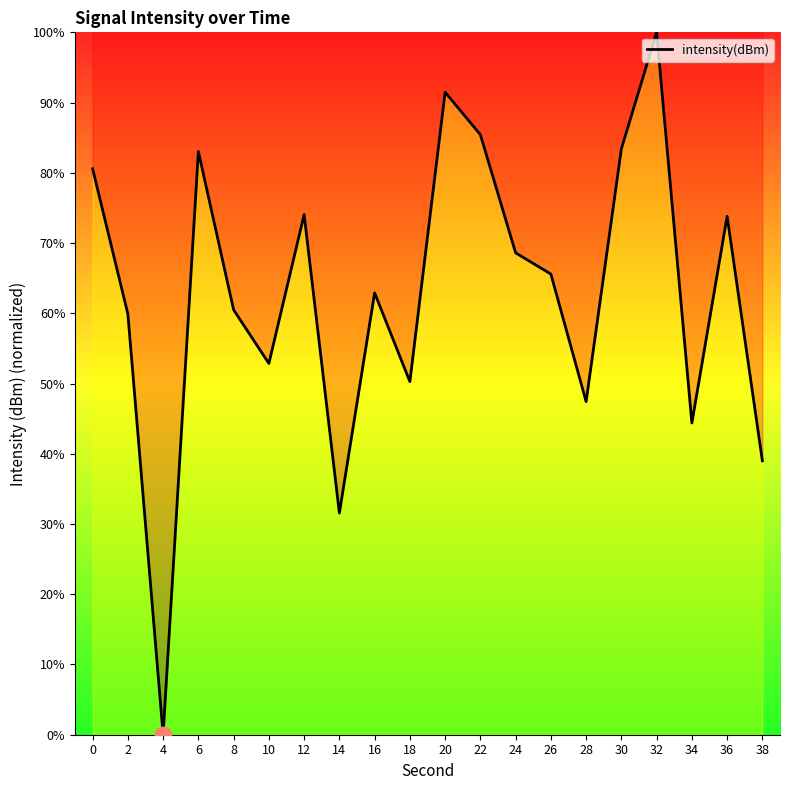

Which category has the highest value across all series?

32